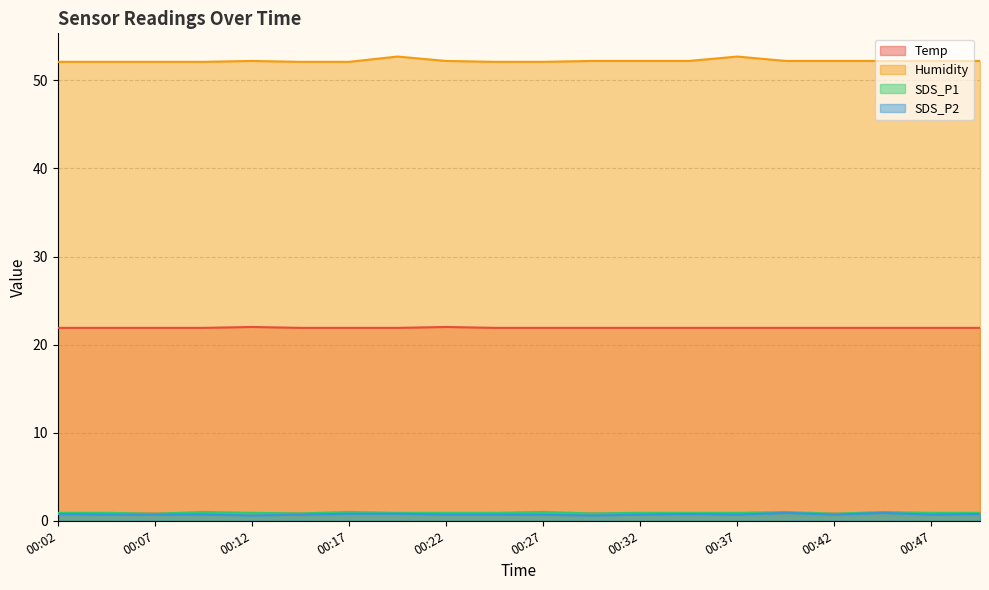

Which series has the largest range (max minus min)?

Humidity